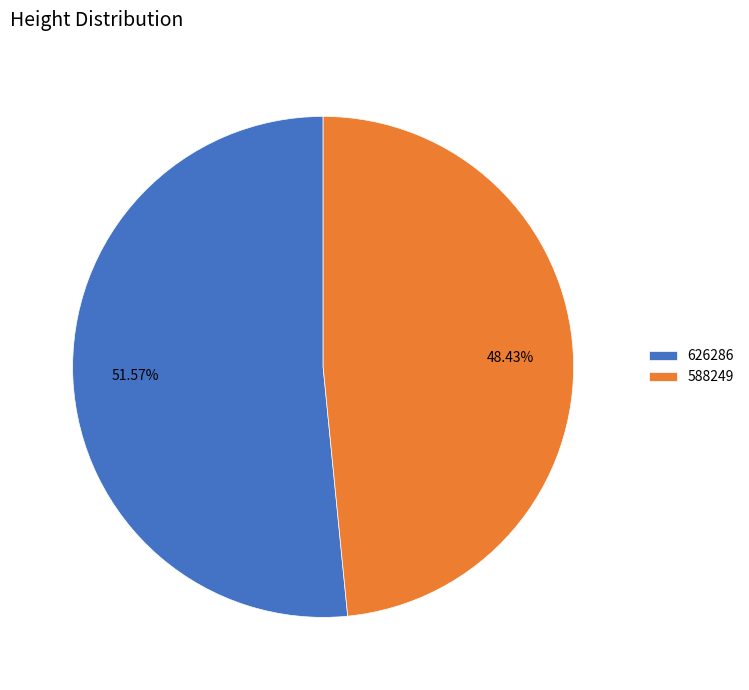

What portion of the pie excludes 626286?

48.4%